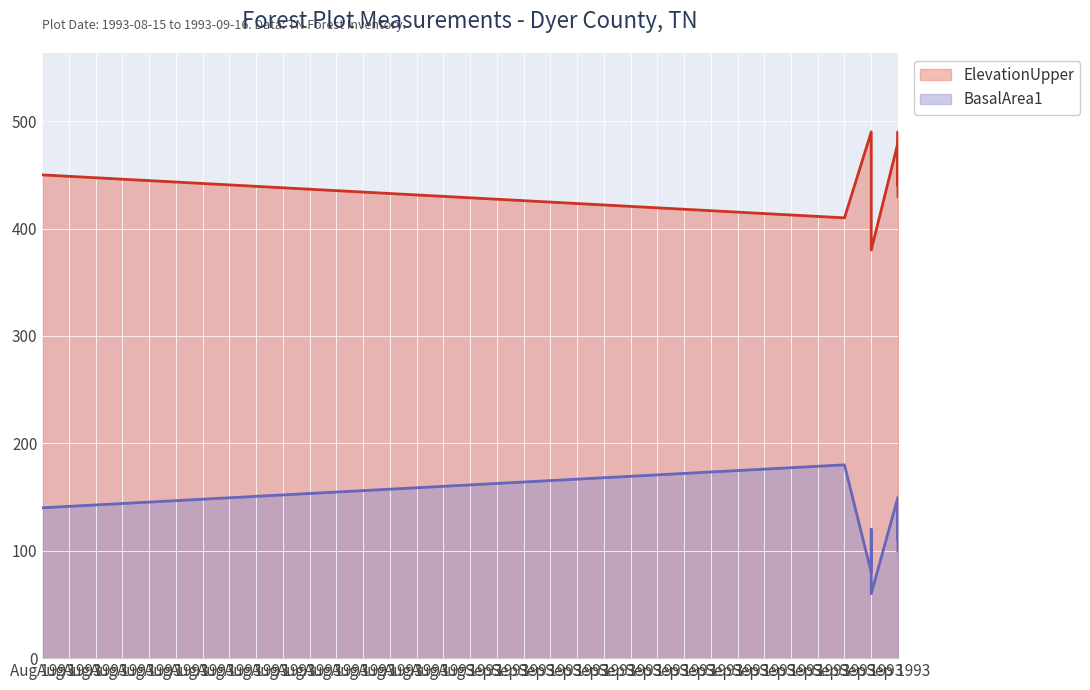

What is the value of the ElevationUpper point at the 2nd from the left?

450